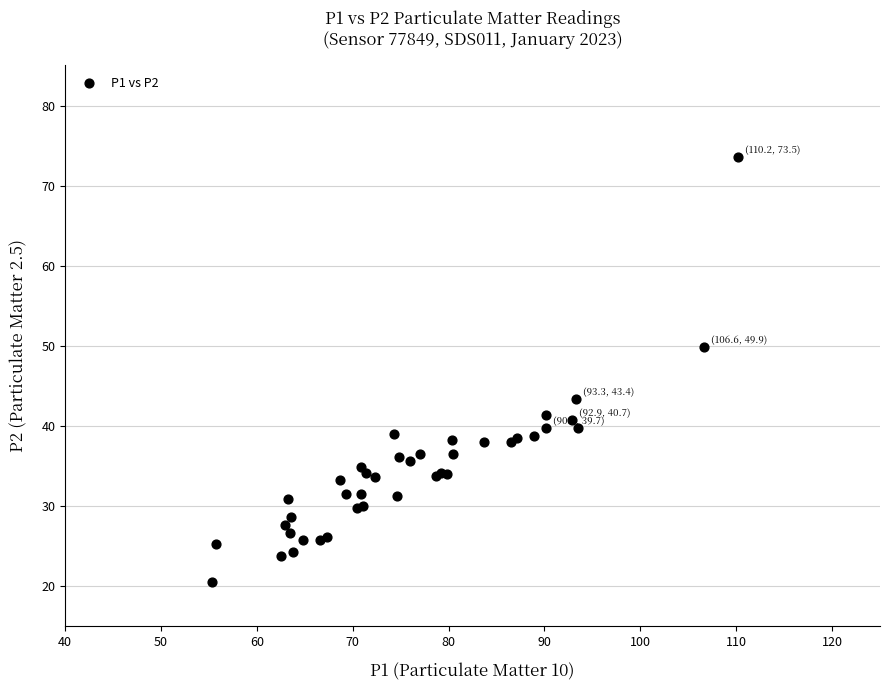

What Y value in the scatter plot is closest to 46?

43.4